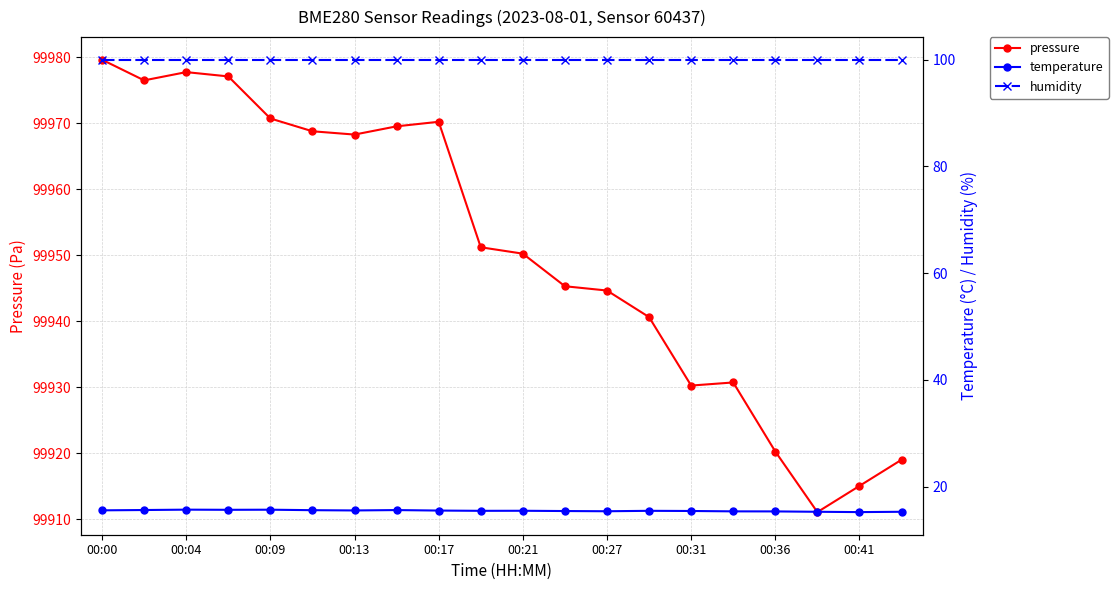

At which category is the sum across all series the highest?

00:00